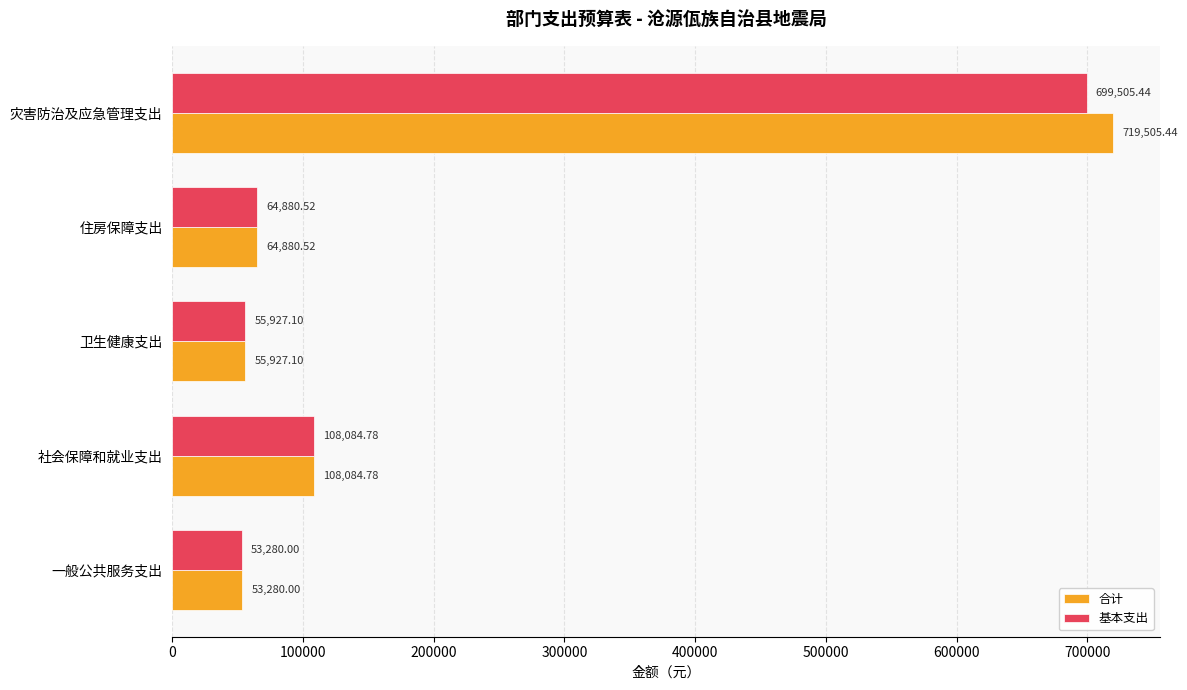

Which series has the largest range (max minus min)?

合计